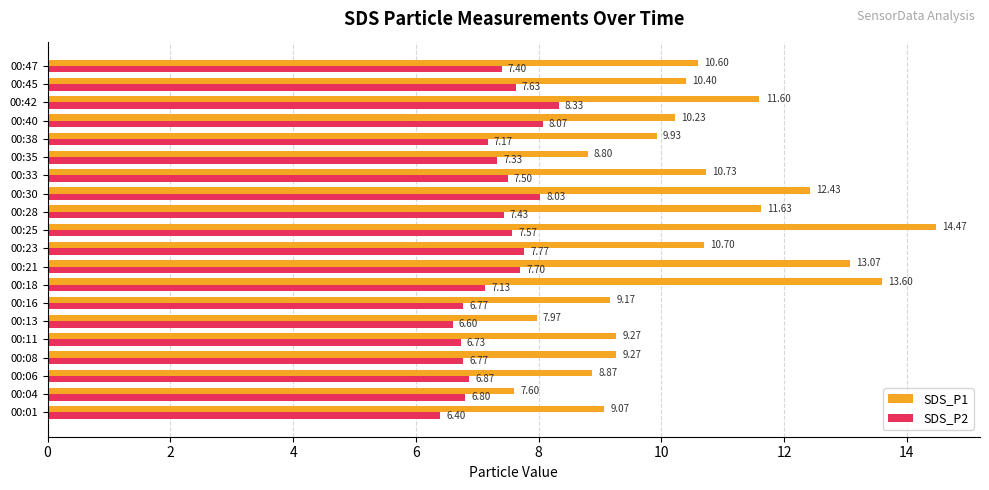

Which series has the widest spread of values?

SDS_P1